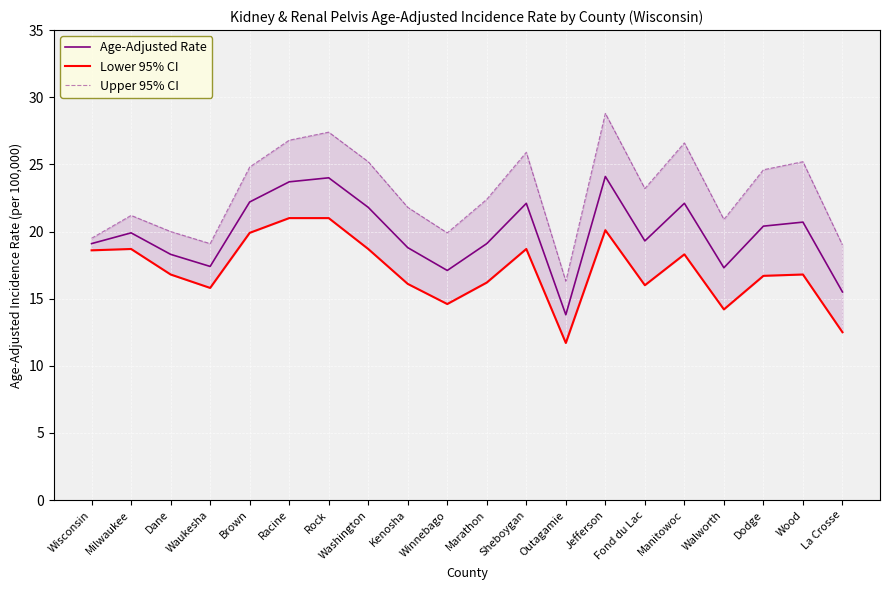

Reading left to right, transcribe all the data shown in this chart.

Age-Adjusted Rate: Wisconsin=19.1	Milwaukee=19.9	Dane=18.3	Waukesha=17.4	Brown=22.2	Racine=23.7	Rock=24.0	Washington=21.8	Kenosha=18.8	Winnebago=17.1	Marathon=19.1	Sheboygan=22.1	Outagamie=13.8	Jefferson=24.1	Fond du Lac=19.3	Manitowoc=22.1	Walworth=17.3	Dodge=20.4	Wood=20.7	La Crosse=15.5
Lower 95% CI: Wisconsin=18.6	Milwaukee=18.7	Dane=16.8	Waukesha=15.8	Brown=19.9	Racine=21.0	Rock=21.0	Washington=18.7	Kenosha=16.1	Winnebago=14.6	Marathon=16.2	Sheboygan=18.7	Outagamie=11.7	Jefferson=20.1	Fond du Lac=16.0	Manitowoc=18.3	Walworth=14.2	Dodge=16.7	Wood=16.8	La Crosse=12.5
Upper 95% CI: Wisconsin=19.5	Milwaukee=21.2	Dane=20.0	Waukesha=19.1	Brown=24.8	Racine=26.8	Rock=27.4	Washington=25.2	Kenosha=21.8	Winnebago=19.9	Marathon=22.4	Sheboygan=25.9	Outagamie=16.3	Jefferson=28.8	Fond du Lac=23.2	Manitowoc=26.6	Walworth=20.9	Dodge=24.6	Wood=25.2	La Crosse=19.0